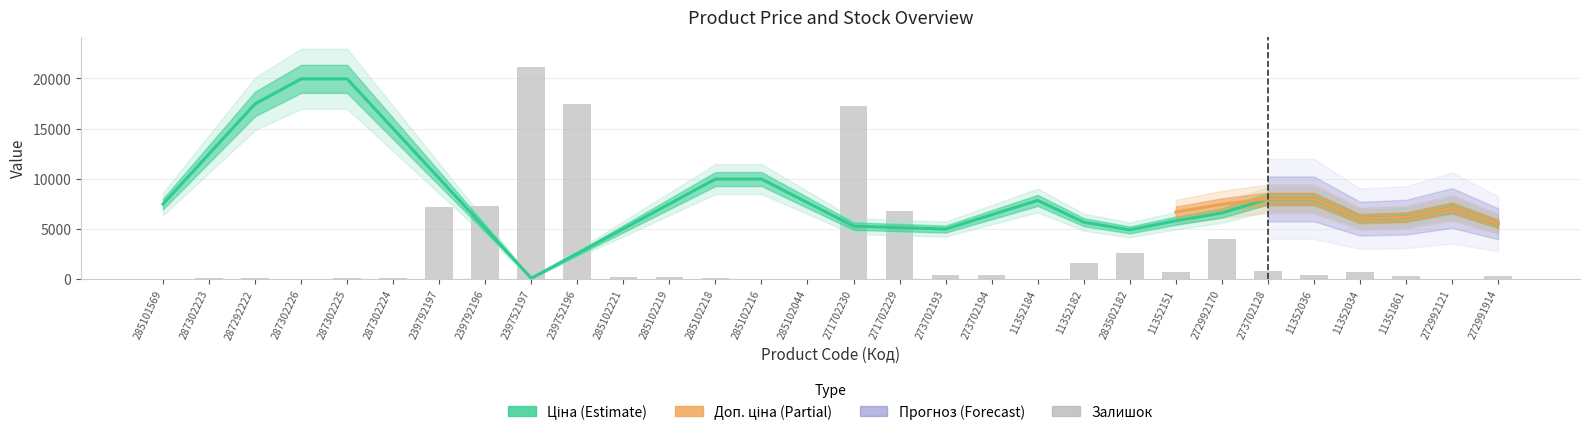

Count the number of categories in the chart.

30